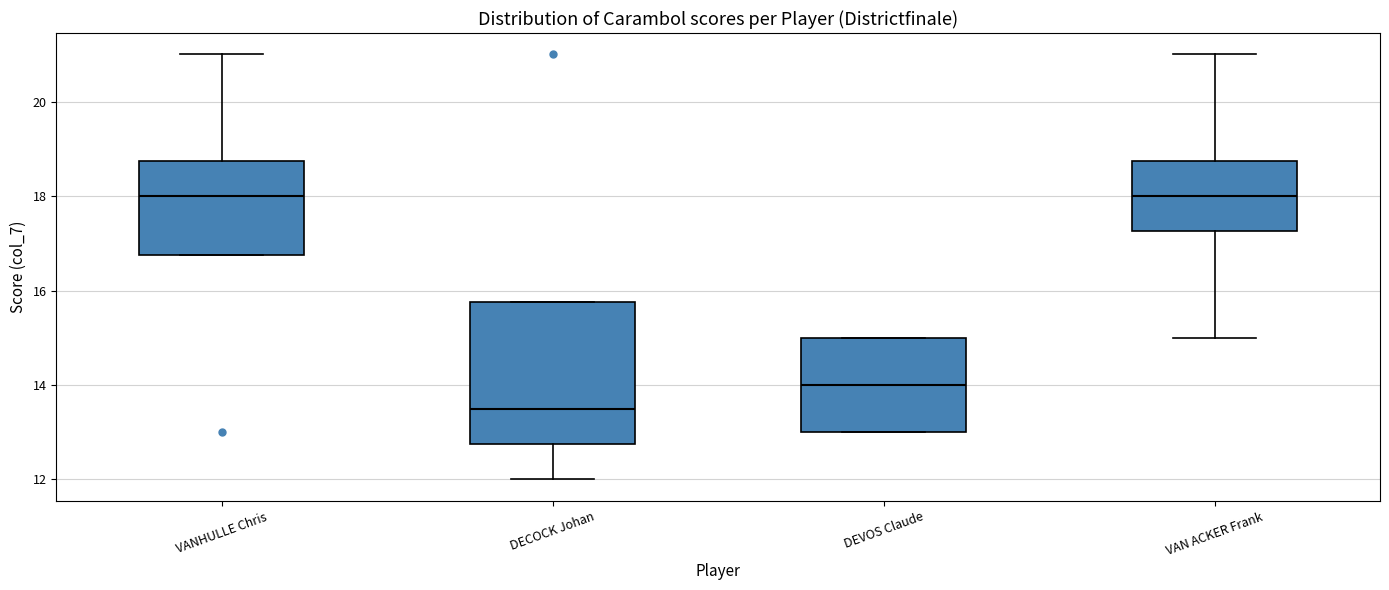

Reading left to right, read every box against the y-axis: the position of its median line, the range the box covers, and the ends of its whiskers. The values are not printed on the chart, so give them approximately, as read against the axis.

VANHULLE Chris: median 18.0, box 16.8 to 18.8, whiskers 16.8 to 21.0
DECOCK Johan: median 13.6, box 12.8 to 15.8, whiskers 12.0 to 15.8
DEVOS Claude: median 14.0, box 13.0 to 15.0, whiskers 13.0 to 15.0
VAN ACKER Frank: median 18.0, box 17.2 to 18.8, whiskers 15.0 to 21.0